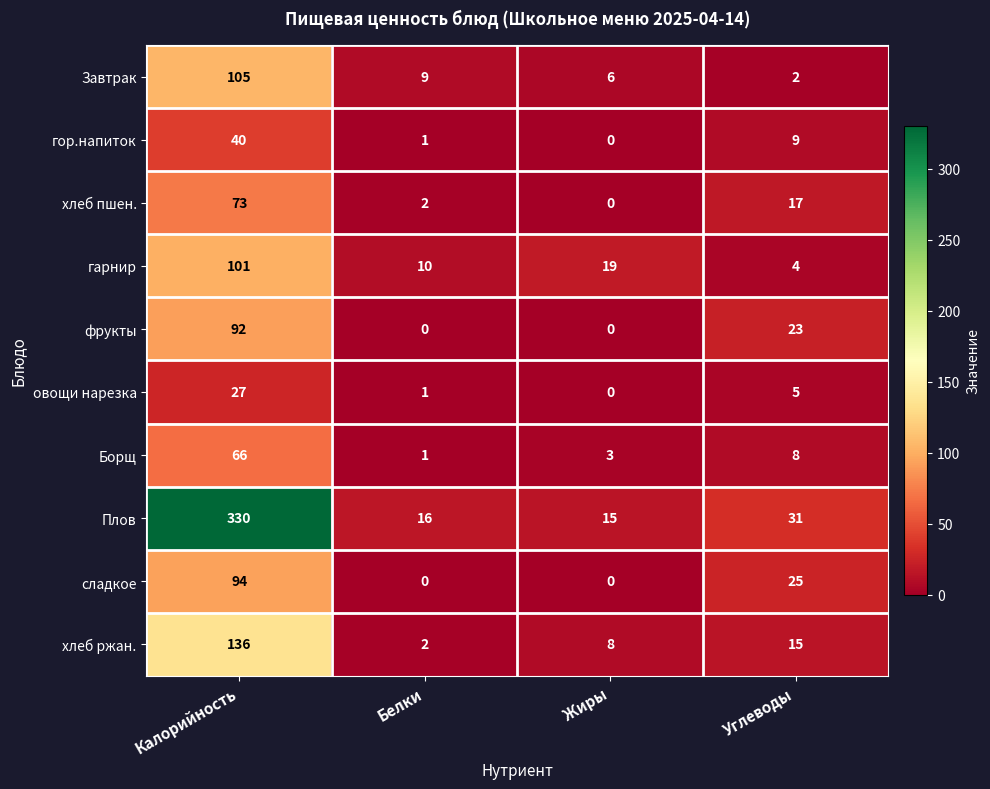

What is the total value across all series at Жиры?

51